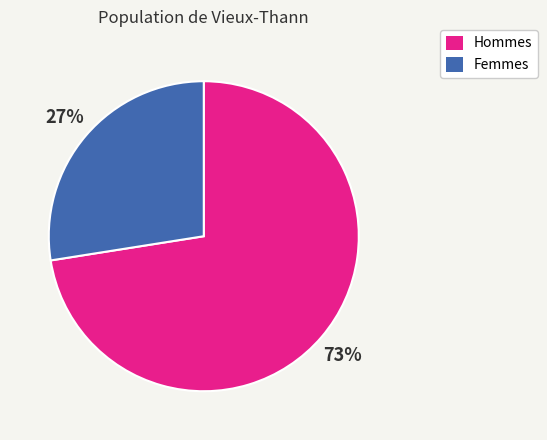

What is the largest slice in the pie chart?

Hommes